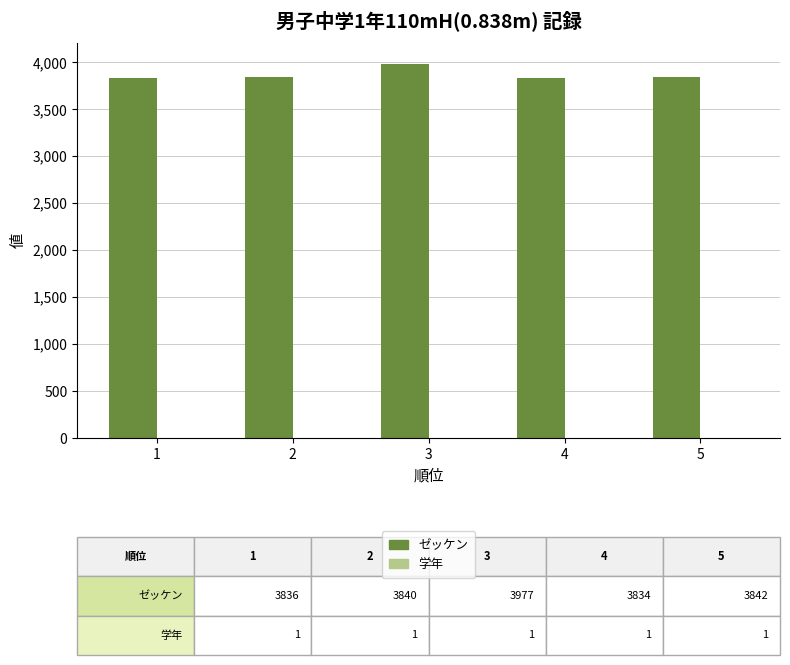

What is the sum of all ゼッケン values?

19329